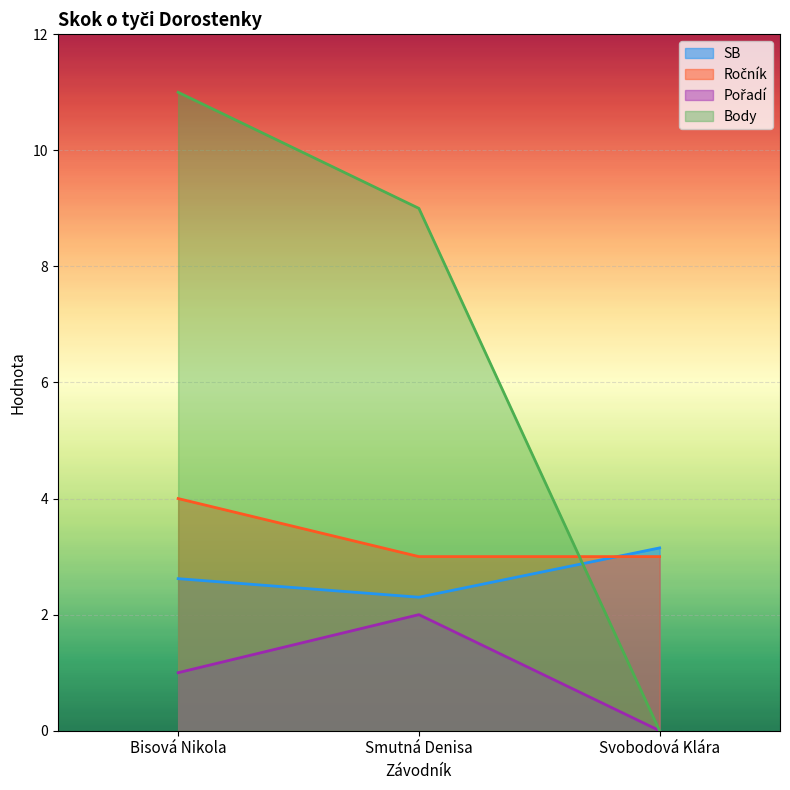

What is the difference between the SB values at Bisová Nikola and Svobodová Klára?

0.5